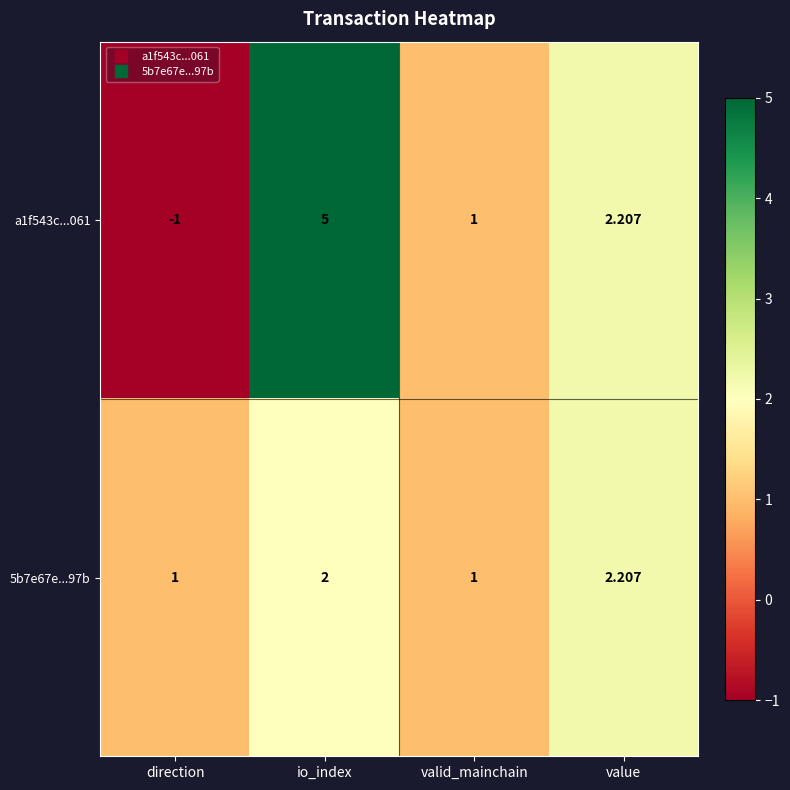

Count the number of categories in the chart.

4